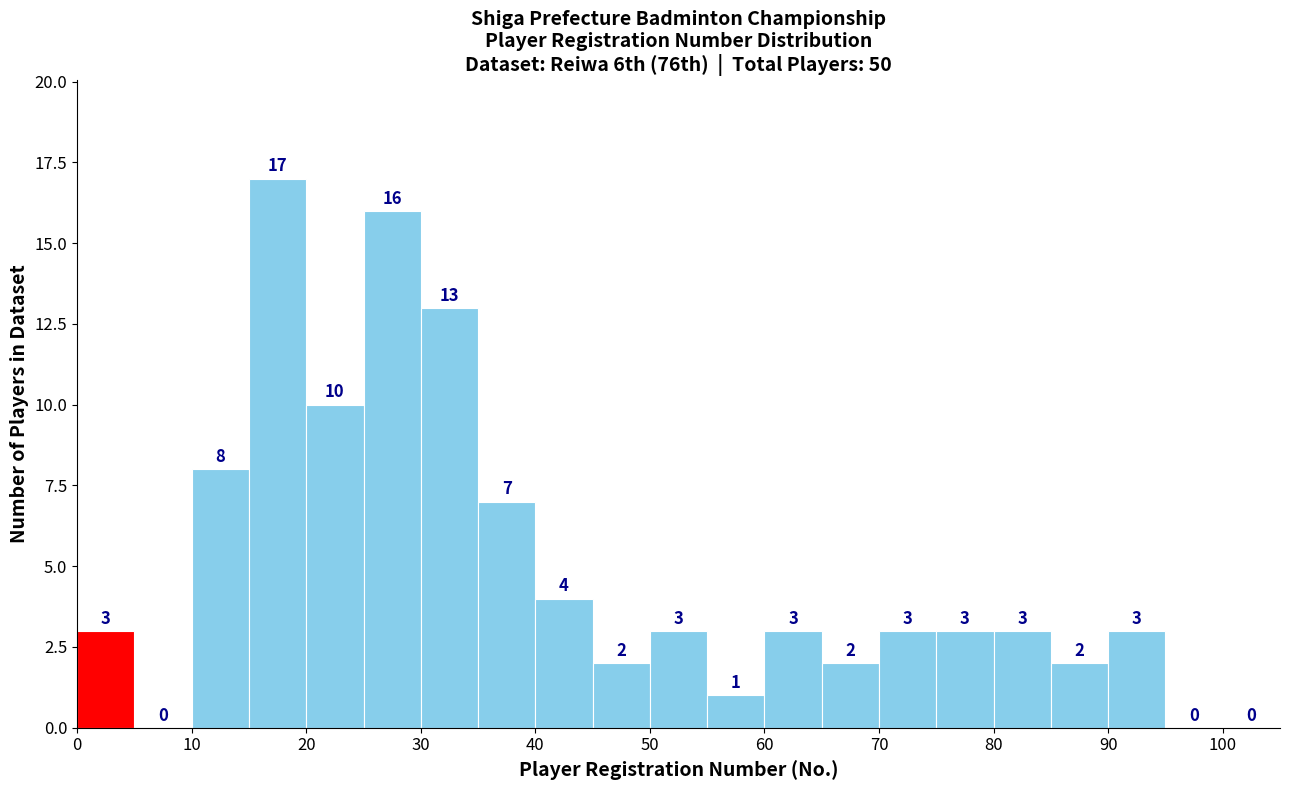

Reading left to right, transcribe this chart: for each bar, give the range it covers on the x-axis and its height.

0 to 5: 3
5 to 10: 0
10 to 15: 8
15 to 20: 17
20 to 25: 10
25 to 30: 16
30 to 35: 13
35 to 40: 7
40 to 45: 4
45 to 50: 2
50 to 55: 3
55 to 60: 1
60 to 65: 3
65 to 70: 2
70 to 75: 3
75 to 80: 3
80 to 85: 3
85 to 90: 2
90 to 95: 3
95 to 100: 0
100 to 105: 0